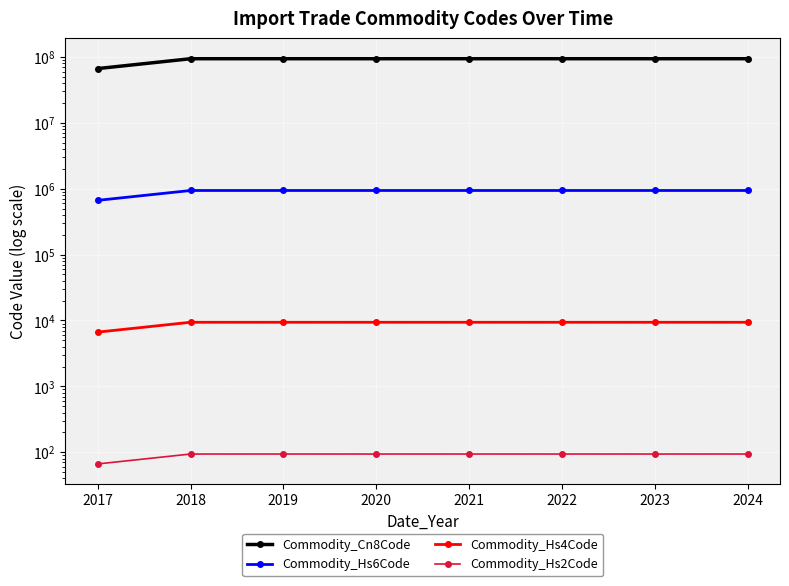

Is it true that Commodity_Hs2Code equals 94.0 at 2019?

True